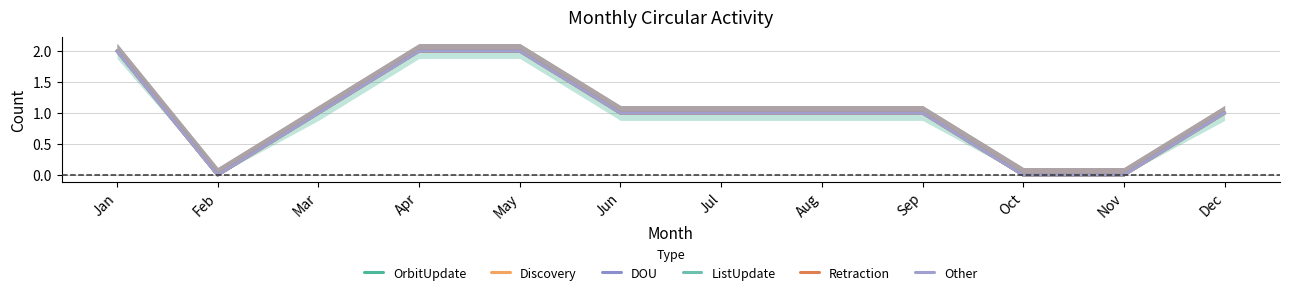

What value does the Discovery series have at Aug?

1